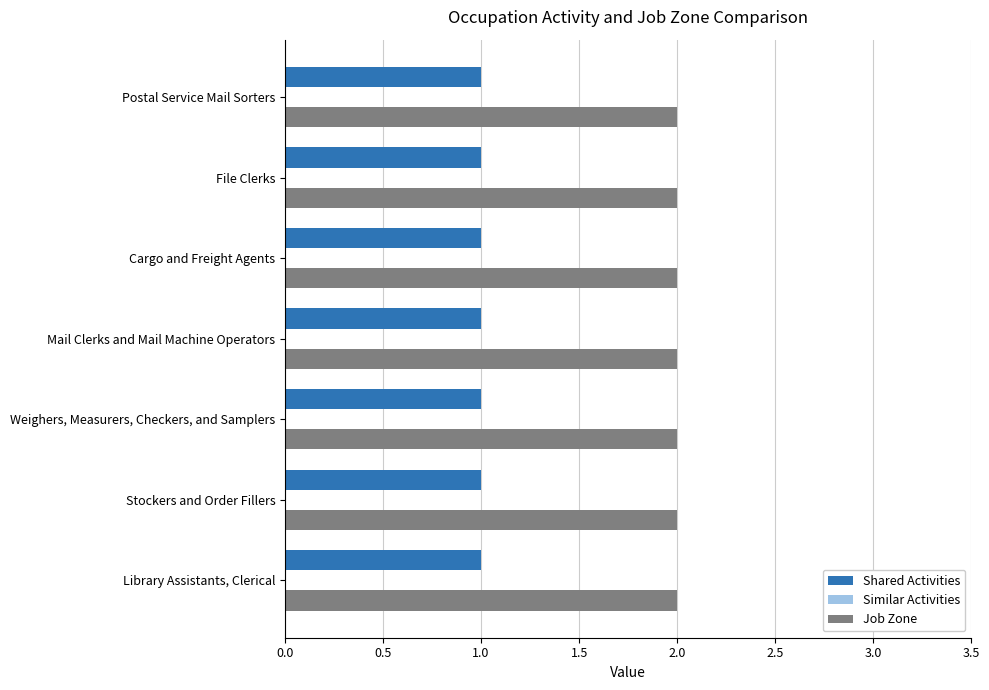

Rank the series by their maximum value, from highest to lowest.

Job Zone, Shared Activities